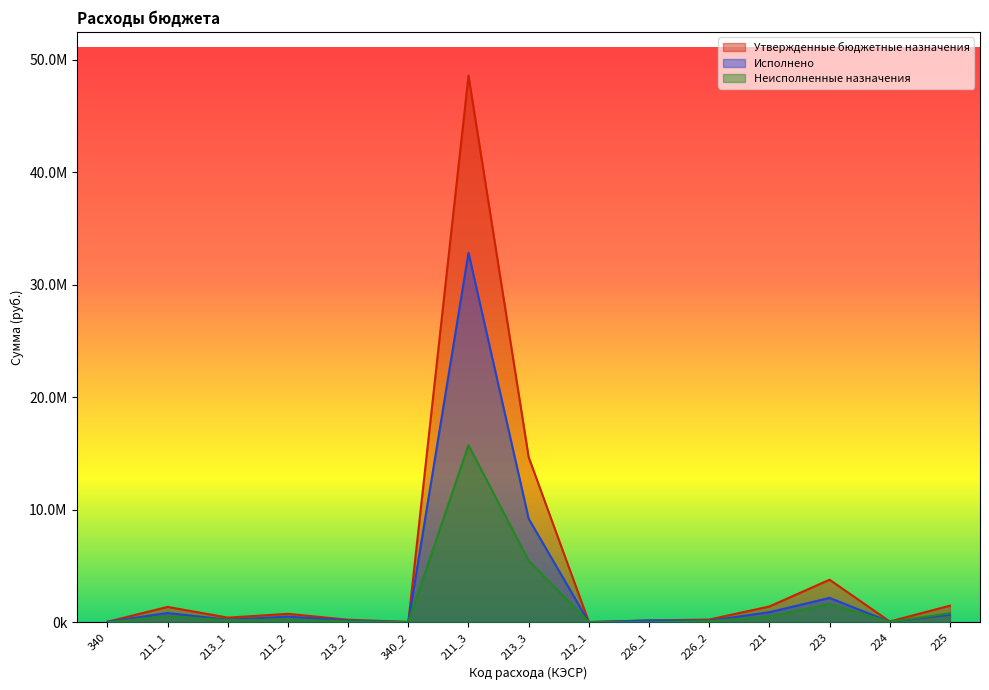

Which has a higher value, 212_1 or 340_2?

340_2